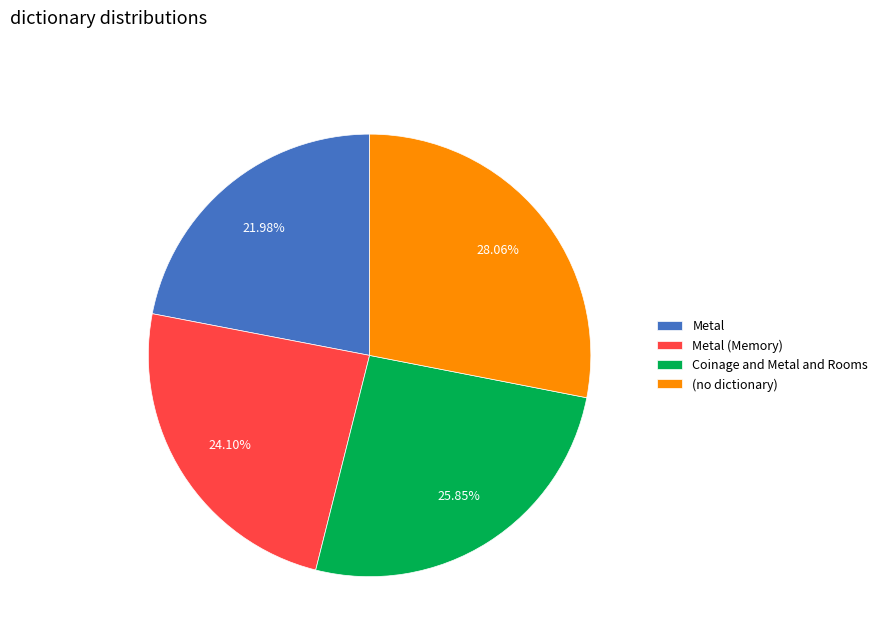

Which slice is the smallest?

Metal